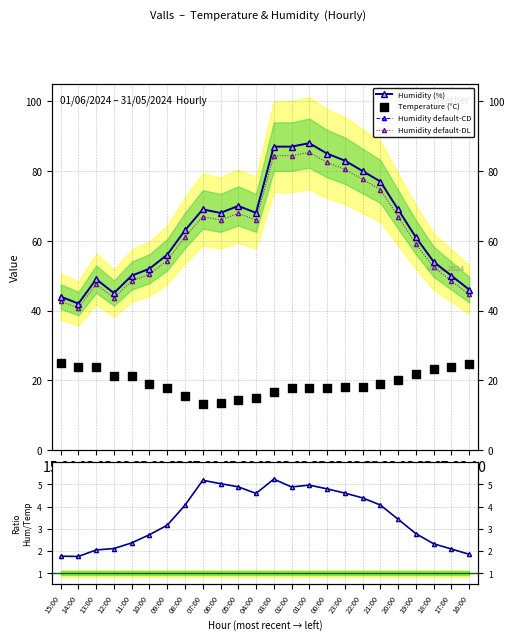

What are all the series names shown in the legend?

Humidity (%), Humidity default-CD, Humidity default-DL, Temperature (°C)